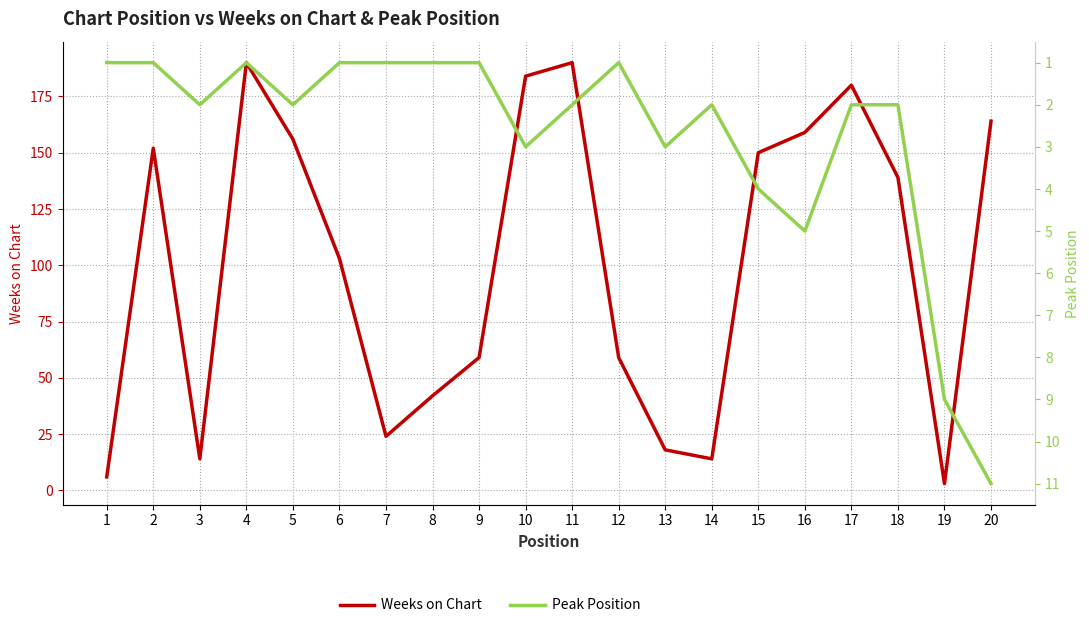

Does the chart display data point markers on the line(s)?

No